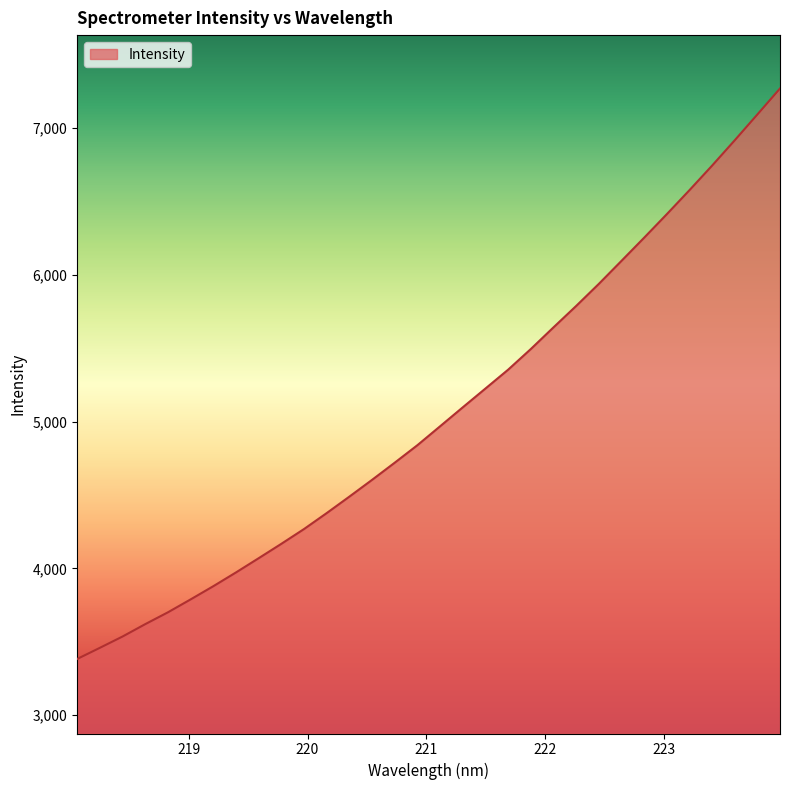

What is the maximum value shown in the chart?

7267.7